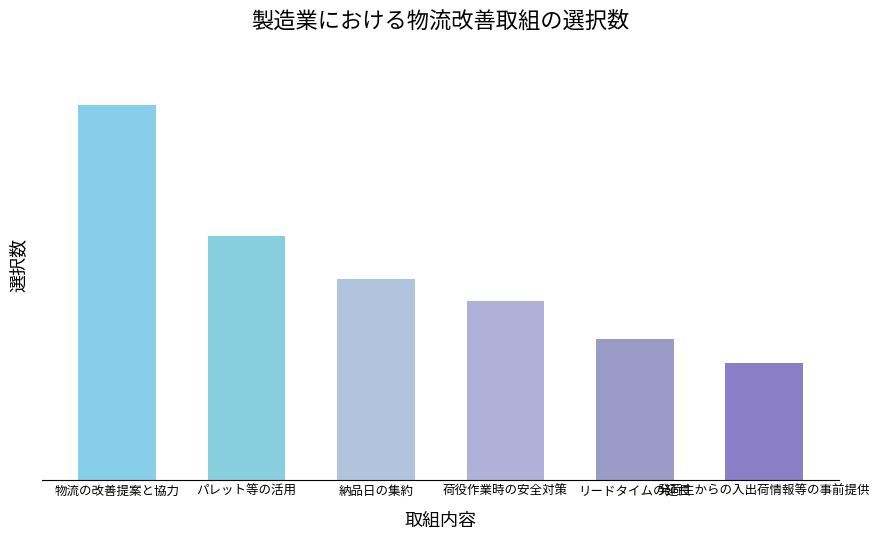

Does the chart contain any negative values?

No